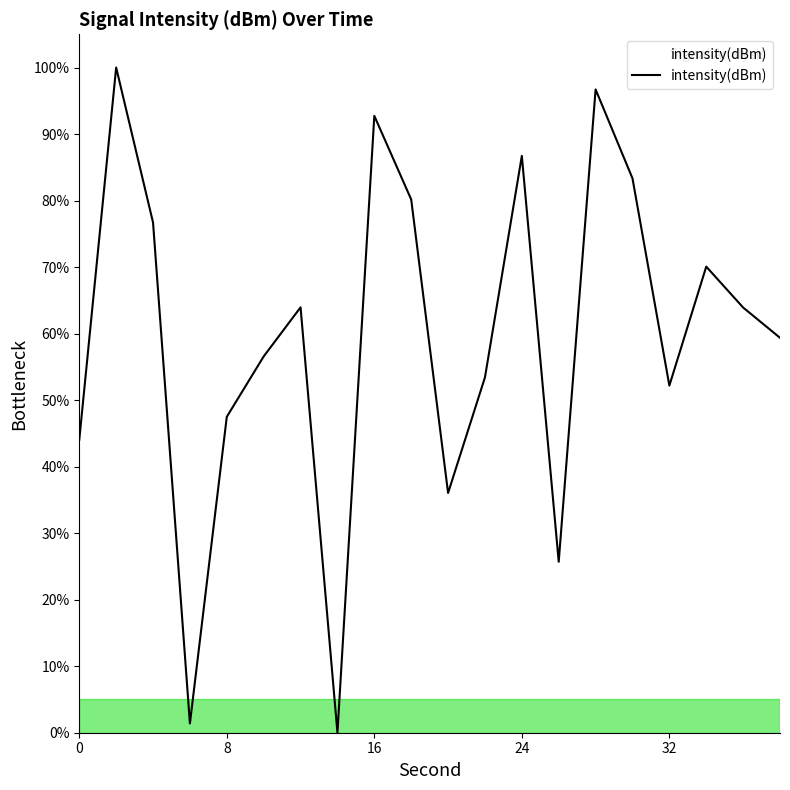

What is the maximum value shown in the chart?

100.0